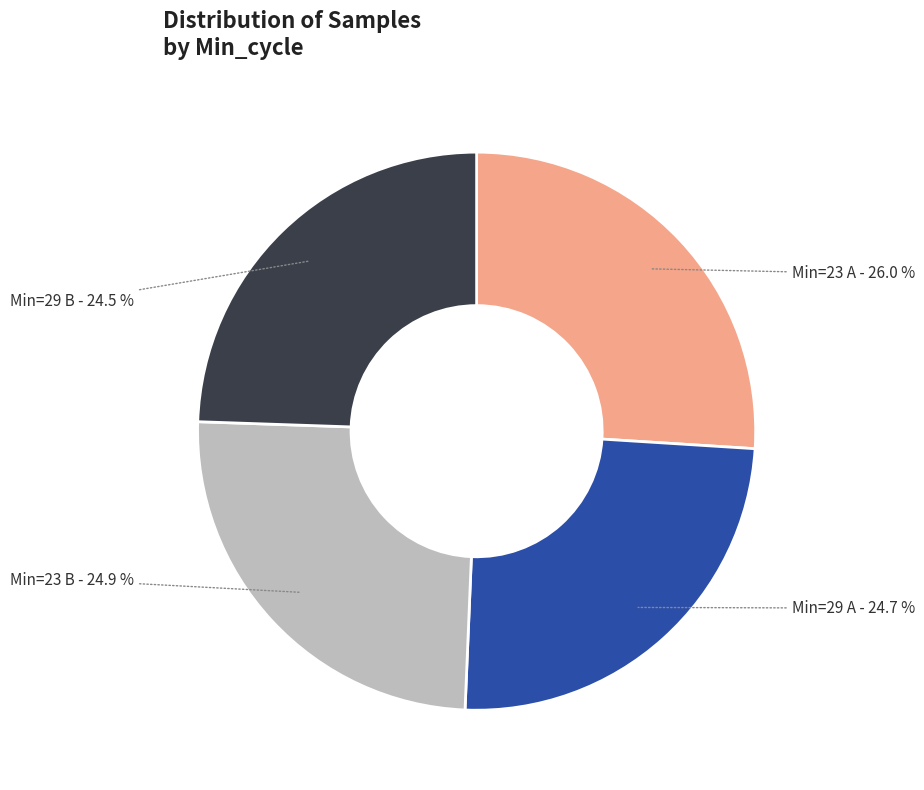

Which category has the biggest portion of the pie?

Min=23 A